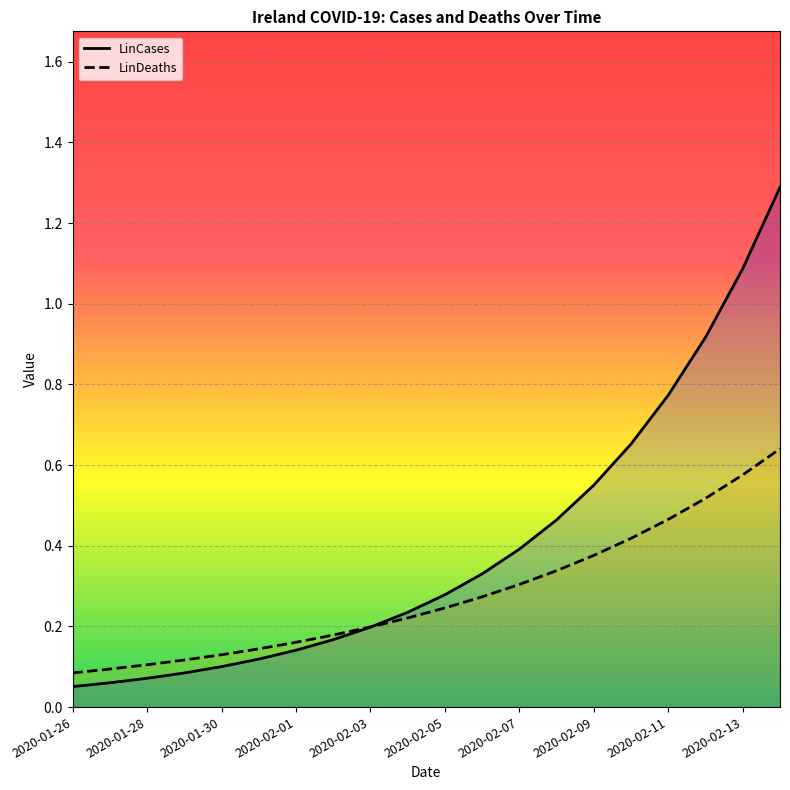

At how many categories does at least one series exceed 0?

20